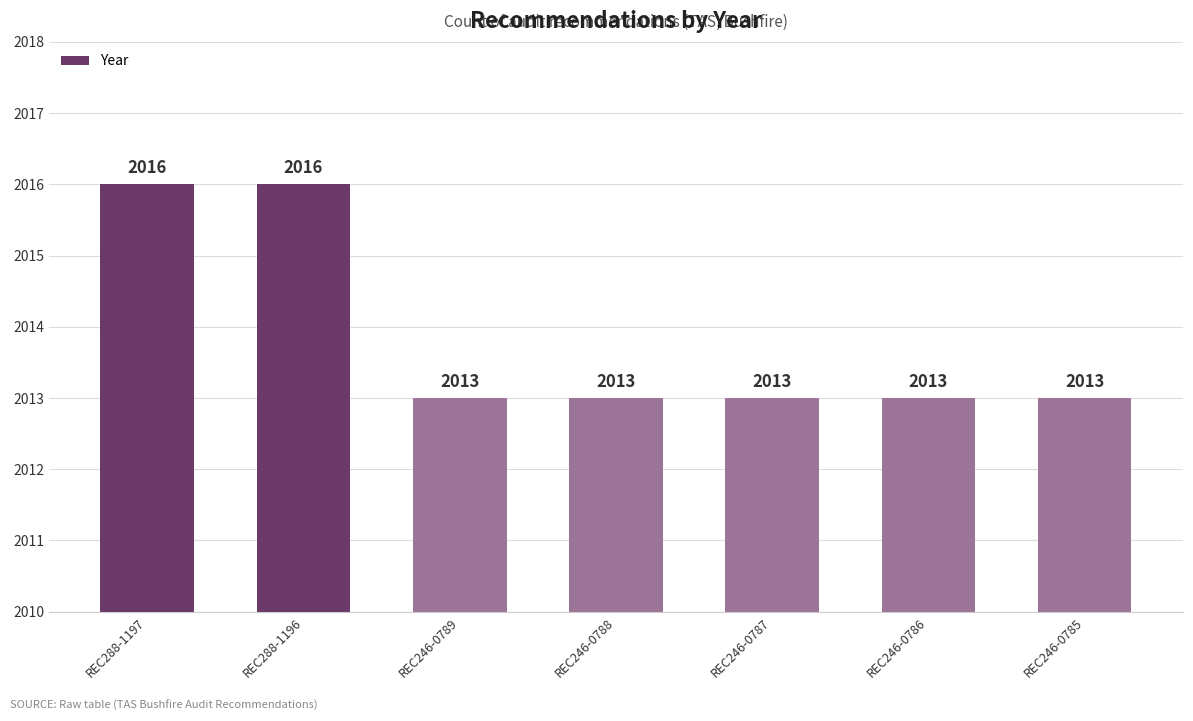

What is the change in value from REC288-1196 to REC246-0788?

-3